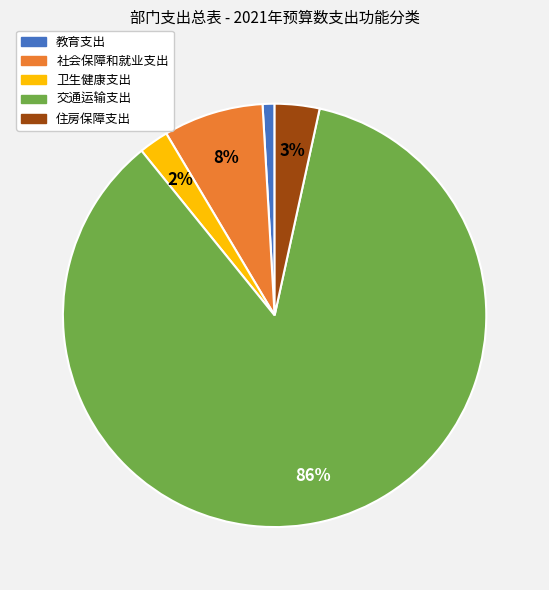

To the nearest percent, what percentage of the pie is 交通运输支出?

86%